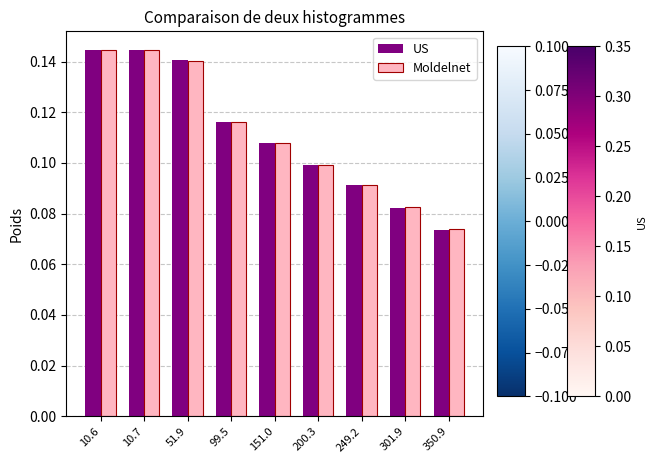

True or false: Moldelnet has a value of 0.1 at 151.0.

True